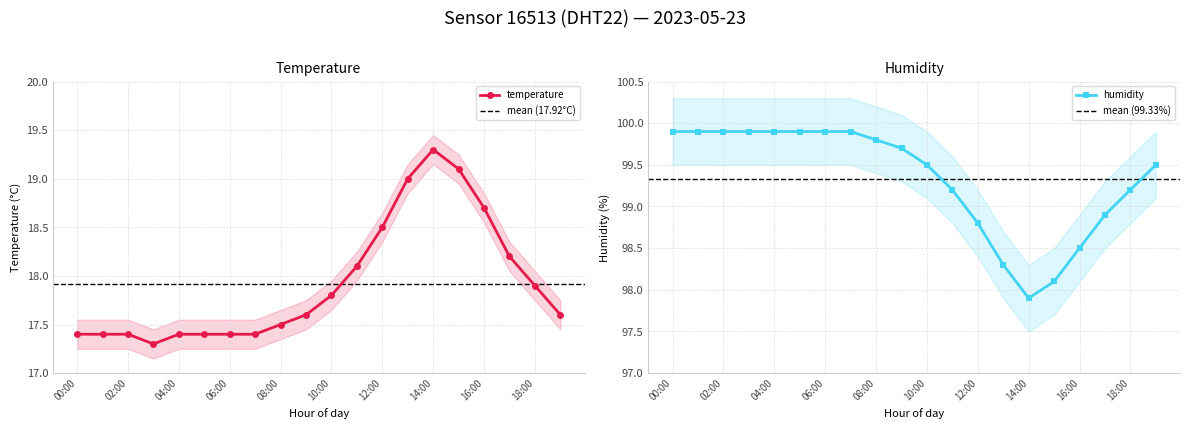

Where does the humidity series first go above 99?

00:00